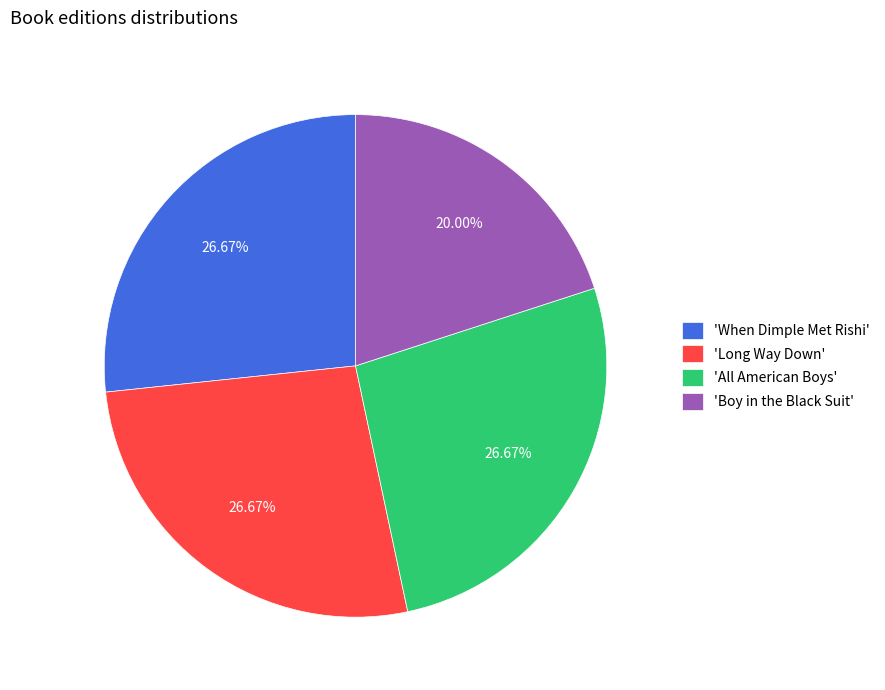

How many slices are in this pie chart?

4